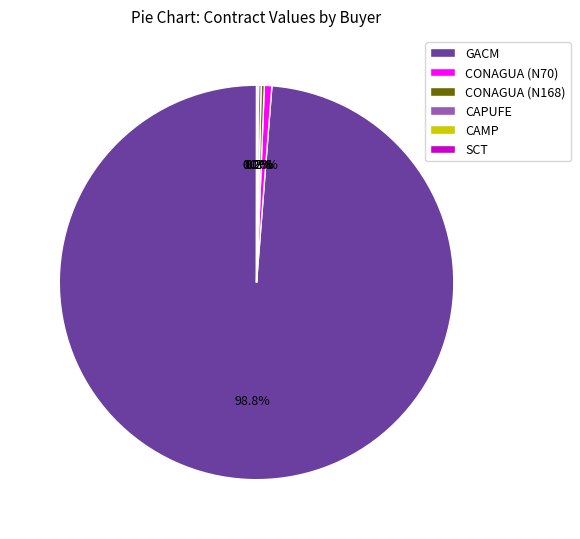

Which slice is the largest?

GACM